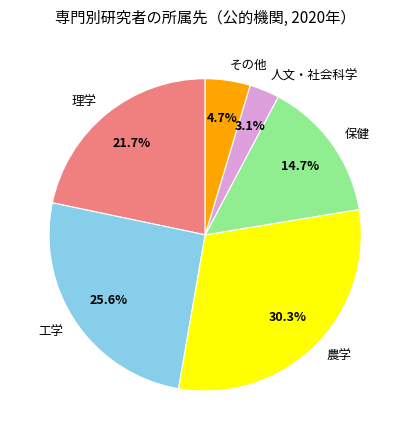

Which slice is the smallest?

人文・社会科学